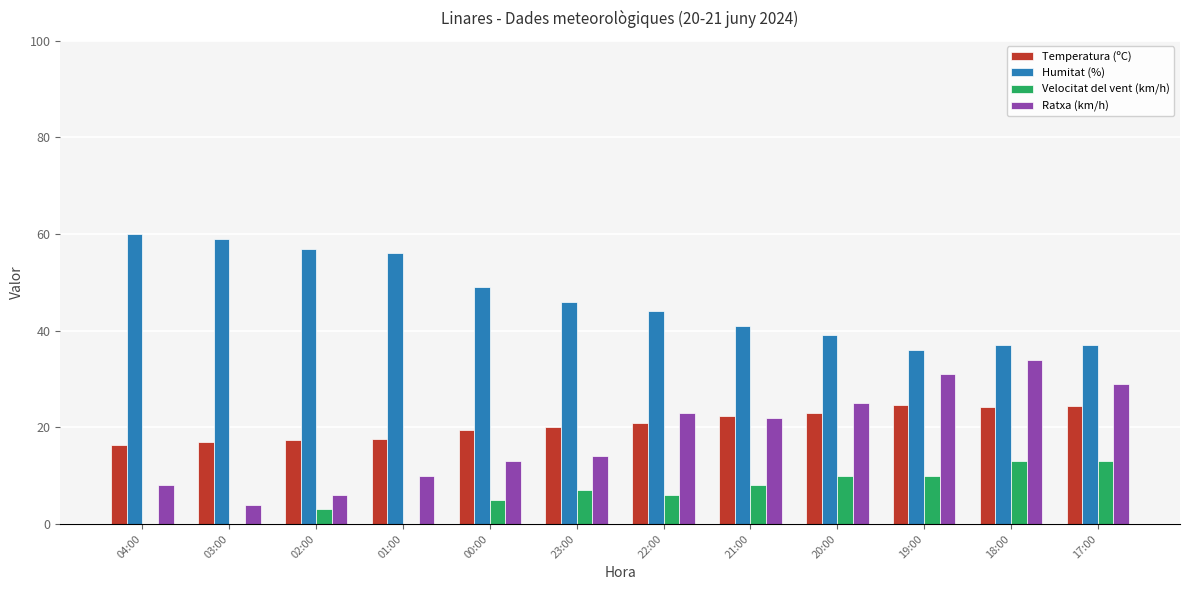

Which series has the largest range (max minus min)?

Ratxa (km/h)